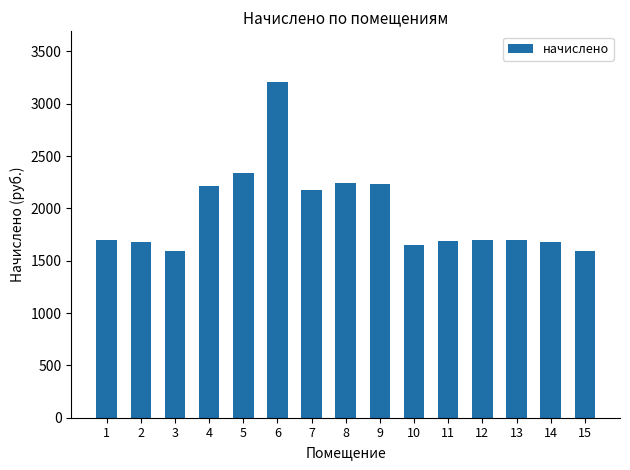

How many values are below 1693?

6